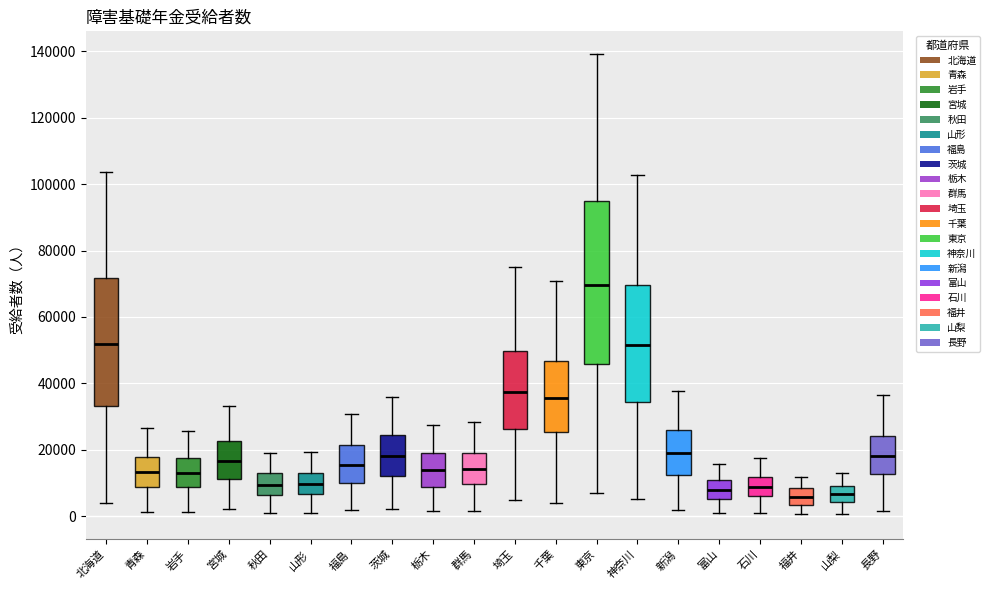

Which box has the highest median line?

東京